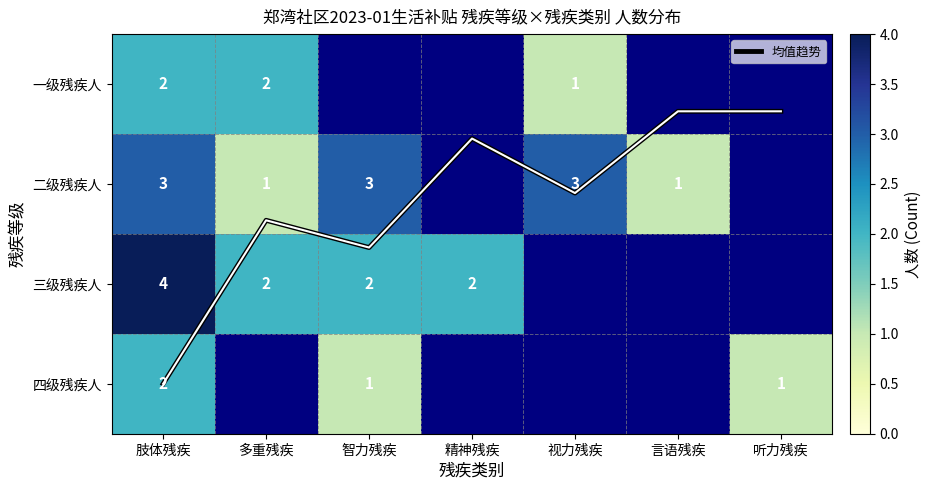

Count the number of categories in the chart.

7